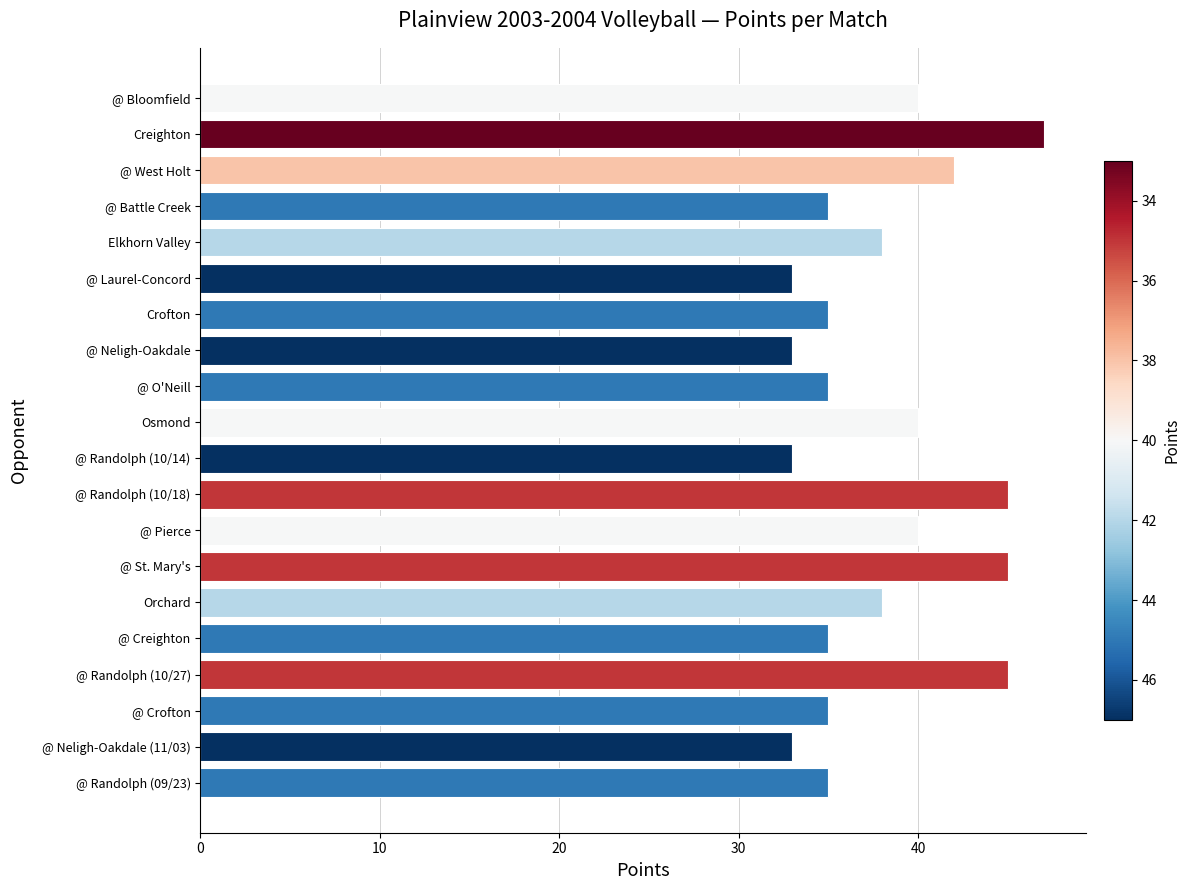

What is the label of the 4th bar from the bottom?

@ Randolph (10/27)